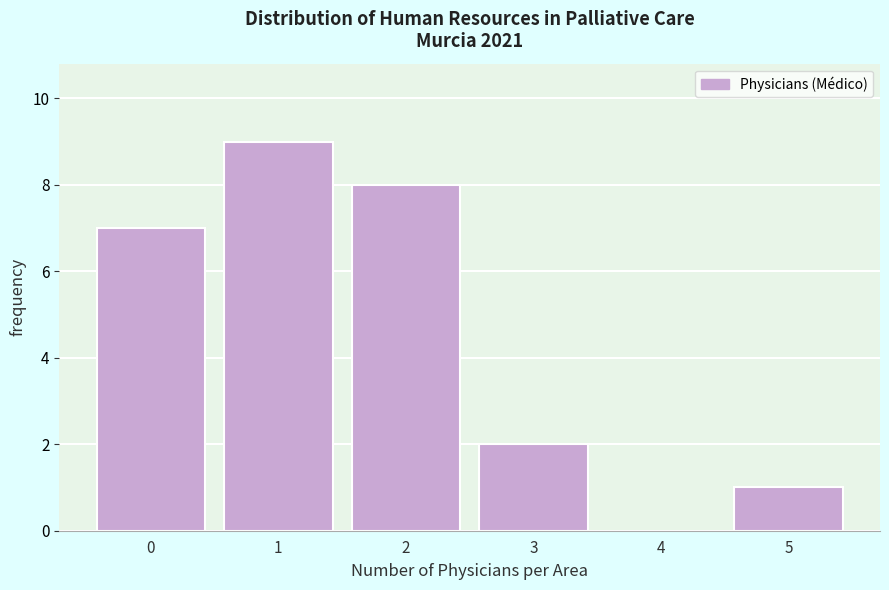

Reading left to right, transcribe all the data shown in this chart.

0=7	1=9	2=8	3=2	4=0	5=1